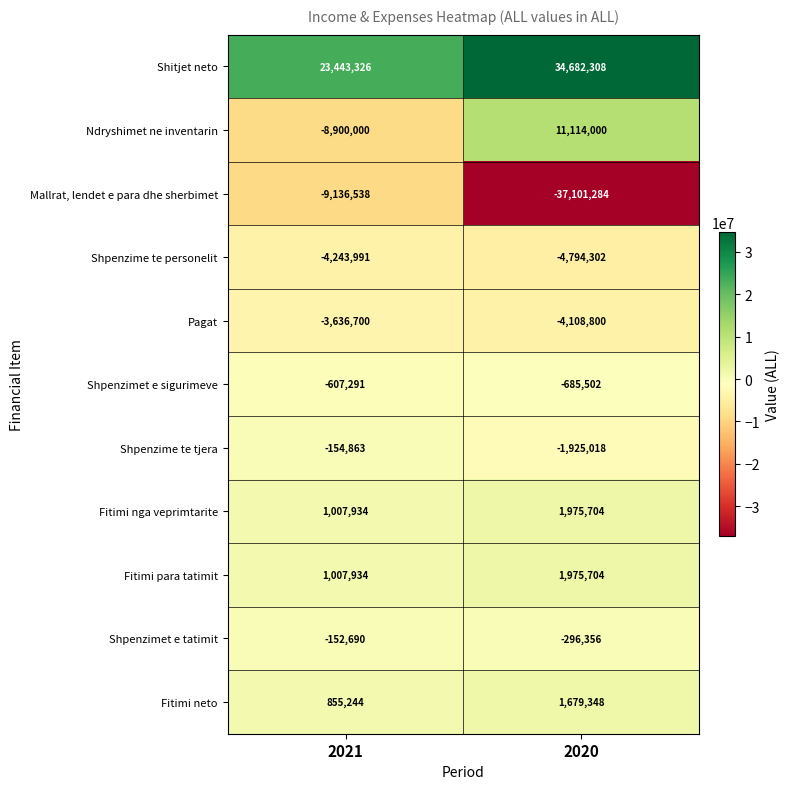

True or false: Fitimi nga veprimtarite has a value of 1975704 at 2020.

True